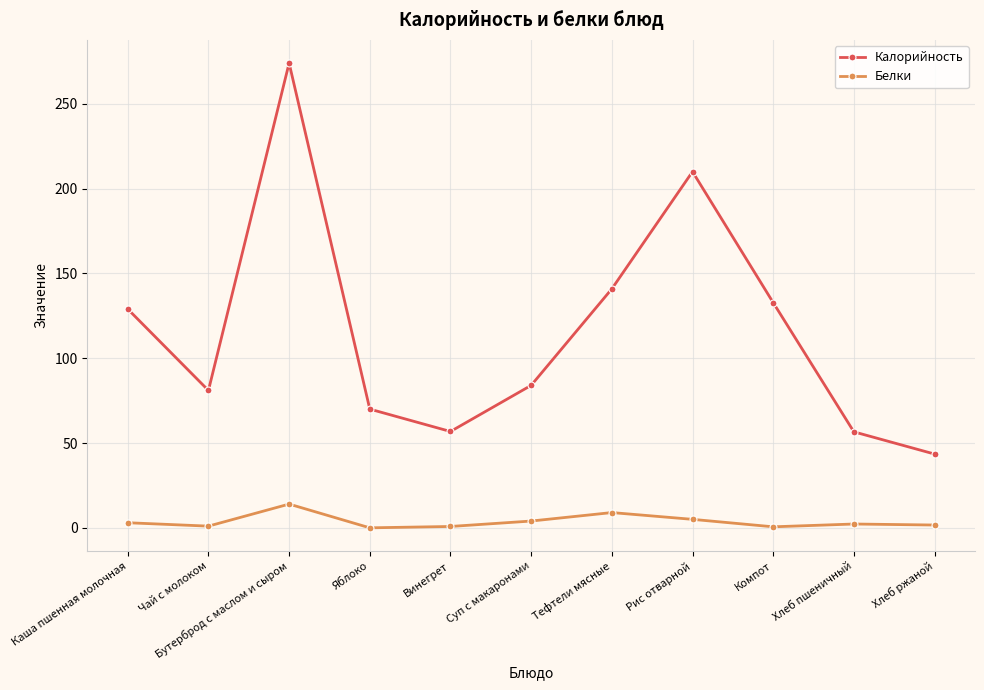

Read the Калорийность value at Рис отварной.

210.0